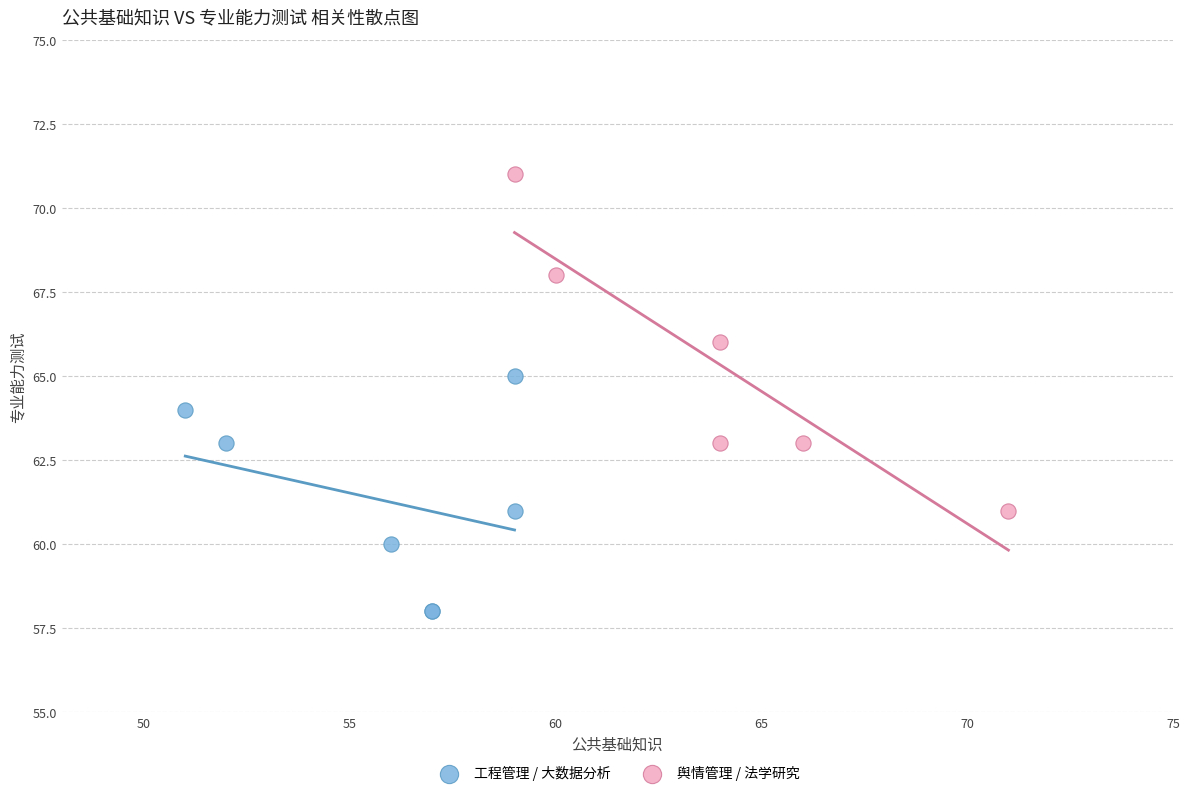

Which series has the largest Y range (max minus min)?

舆情管理 / 法学研究